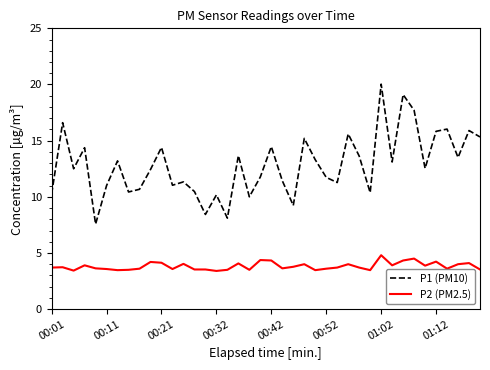

Rank the series by their average value, from lowest to highest.

P2 (PM2.5), P1 (PM10)